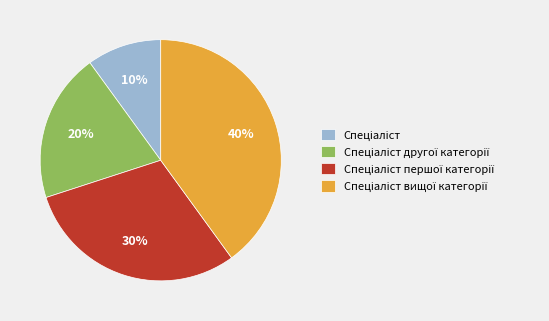

To the nearest percent, what is the difference between the largest and smallest slice percentages?

30%